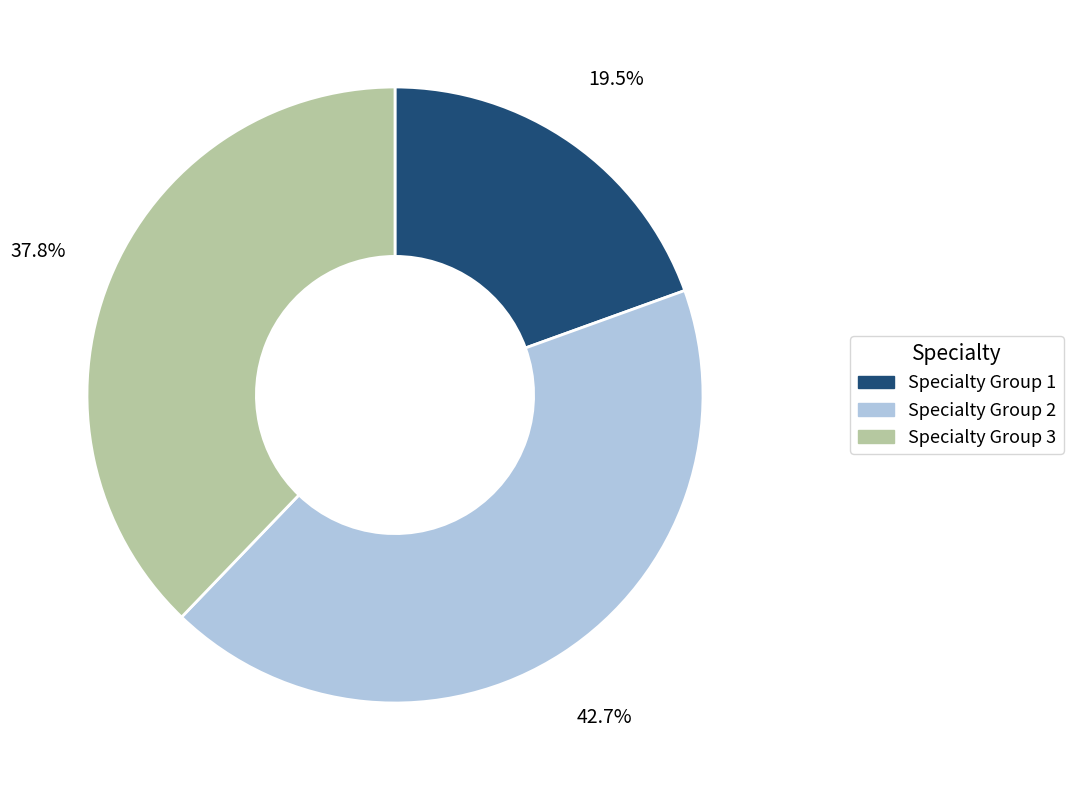

To the nearest percent, what is the difference between the largest and smallest slice percentages?

23%